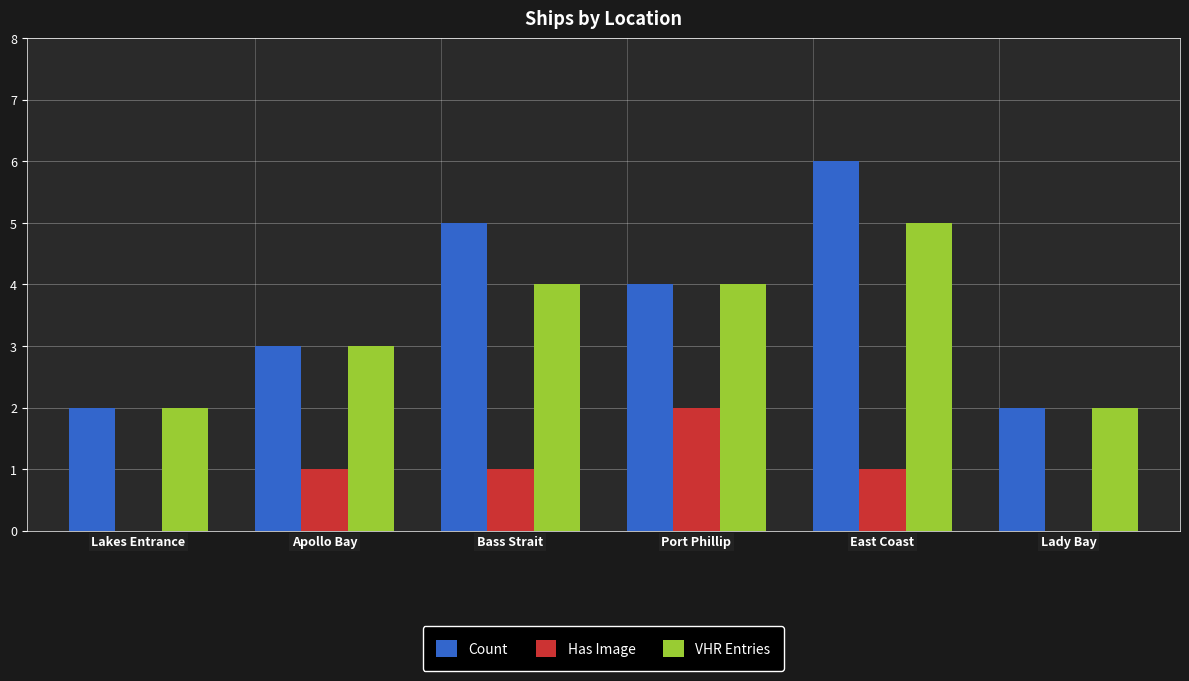

Between Lakes Entrance and East Coast, which series saw the biggest shift?

Count